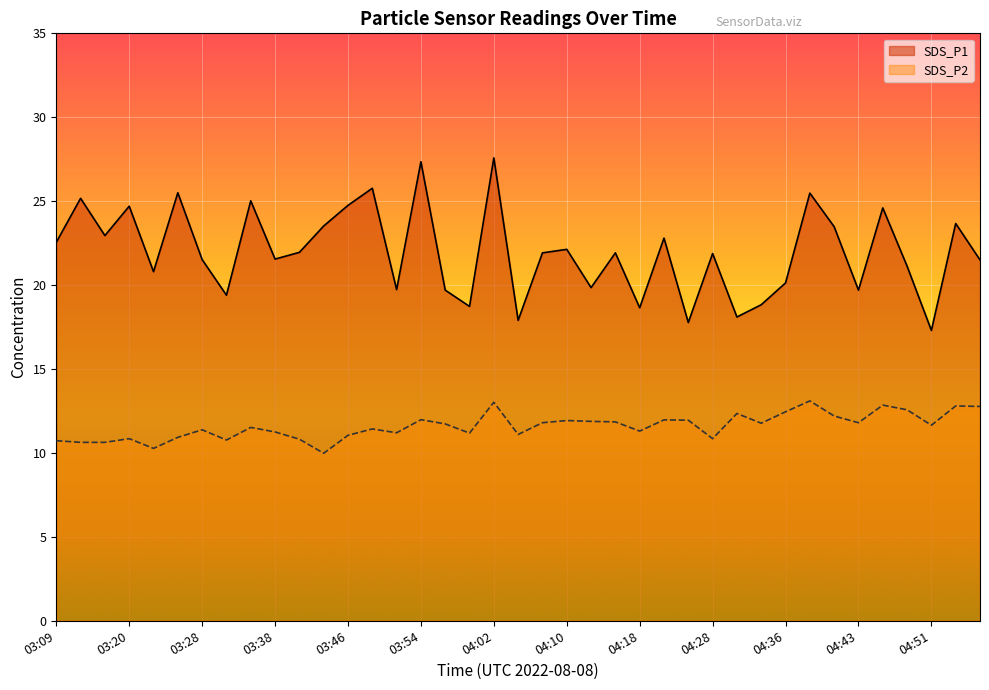

True or false: SDS_P2 and SDS_P1 cross at least once.

False